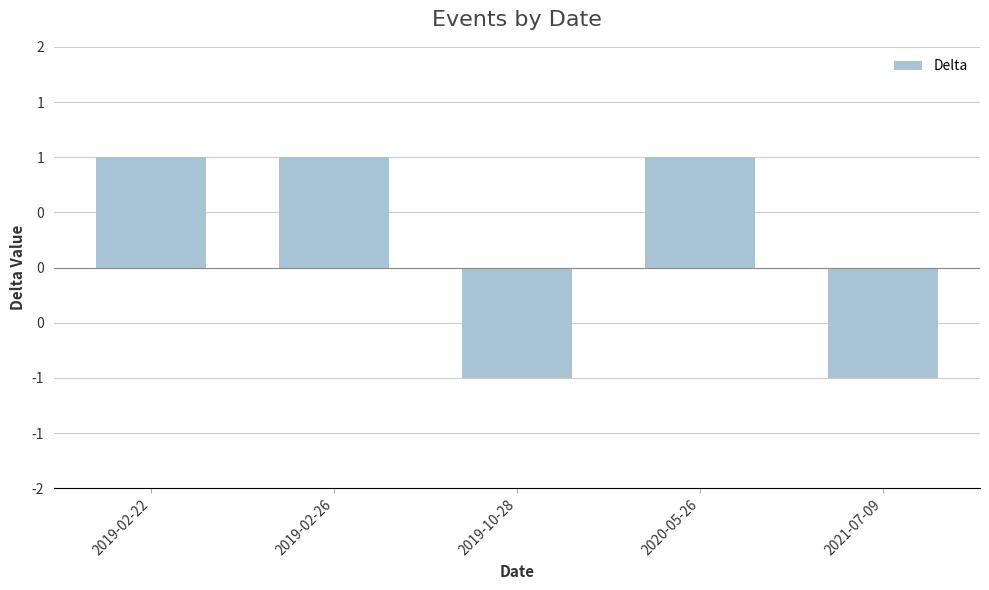

What is the change in value from 2020-05-26 to 2021-07-09?

-2